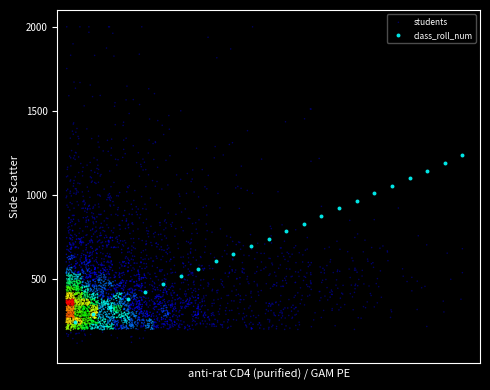

Which series contains the lowest Y value?

students